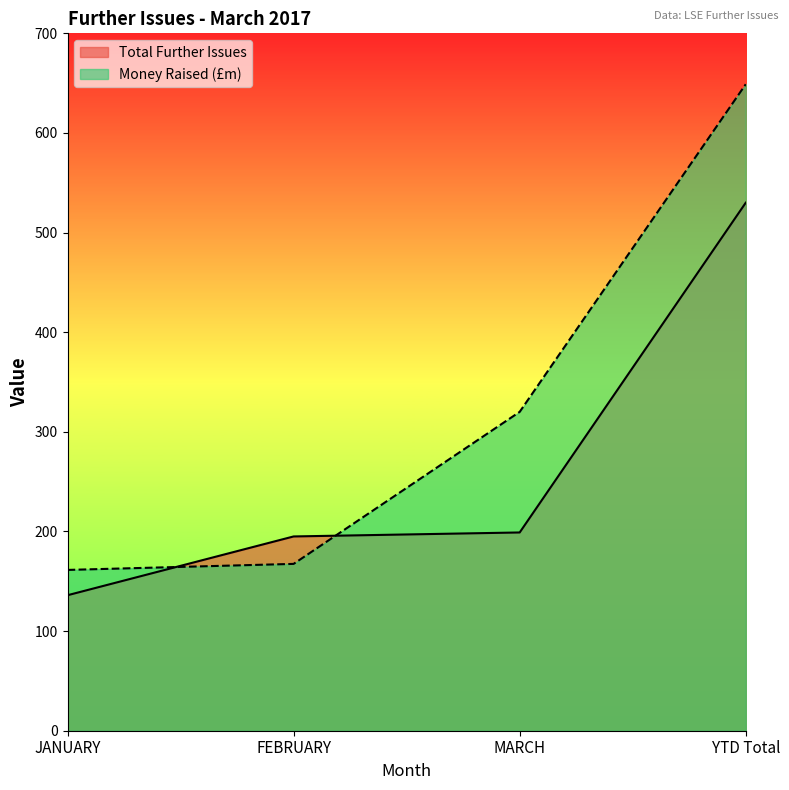

How many values in the Total Further Issues series exceed 199?

1